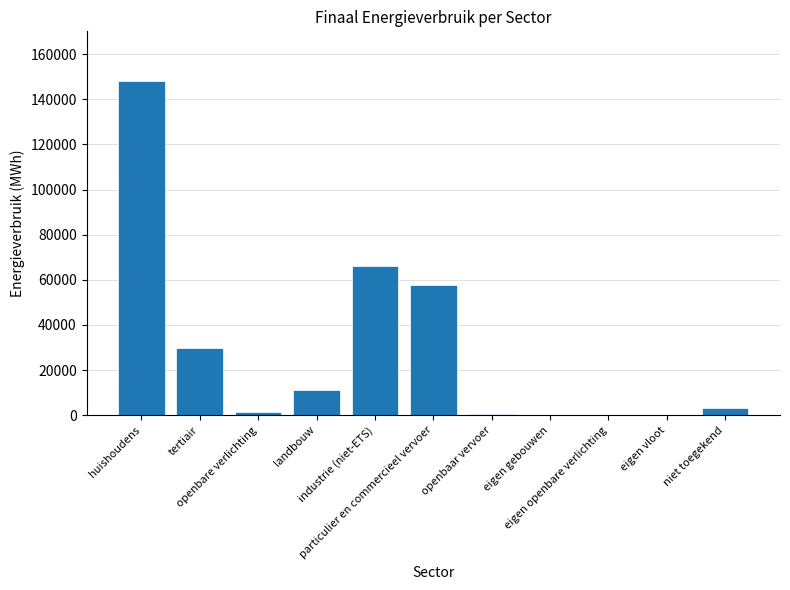

Are the bars horizontal?

No